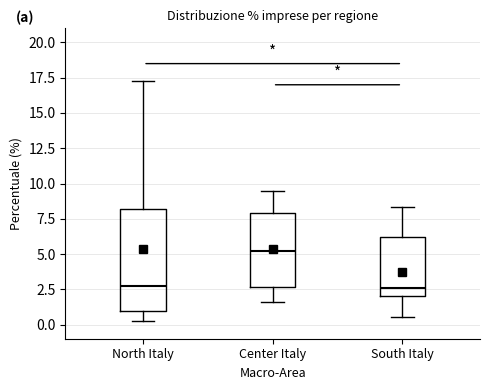

Reading left to right, transcribe this box plot: for each box, give where its median line is, the range the box spans, and where its two whiskers end, as read against the y-axis. The values are not printed on the chart, so give them approximately, as read against the axis.

North Italy: median 3.0, box 1.0 to 8.0, whiskers 0.5 to 17.5
Center Italy: median 5.0, box 2.5 to 8.0, whiskers 1.5 to 9.5
South Italy: median 2.5, box 2.0 to 6.0, whiskers 0.5 to 8.5